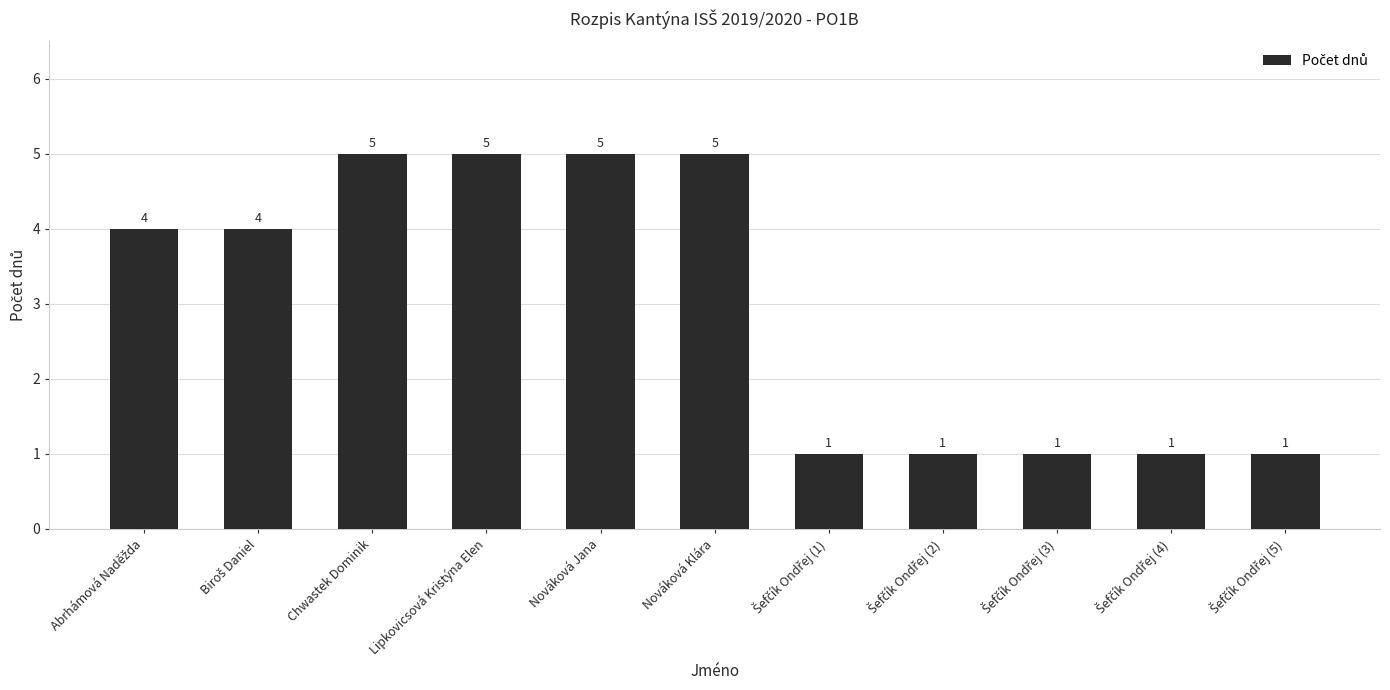

What is the minimum value shown in the chart?

1